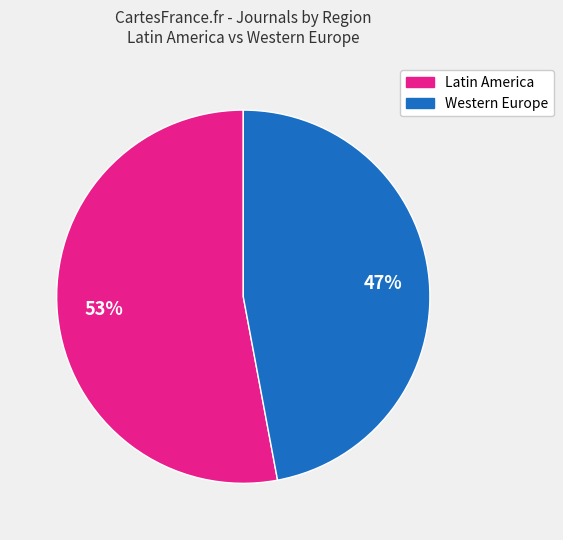

Which category has the smallest portion of the pie?

Western Europe